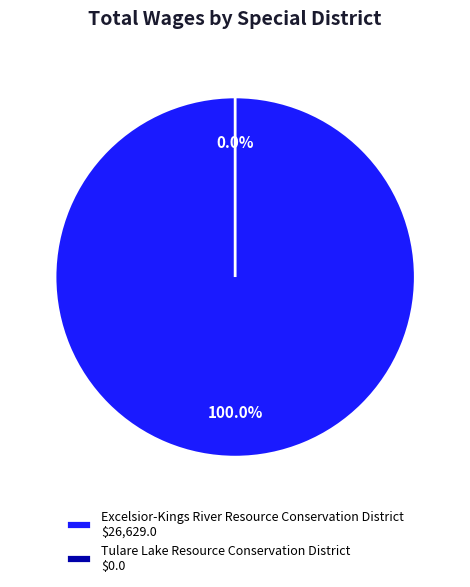

Which category has the smallest portion of the pie?

Tulare Lake Resource Conservation District